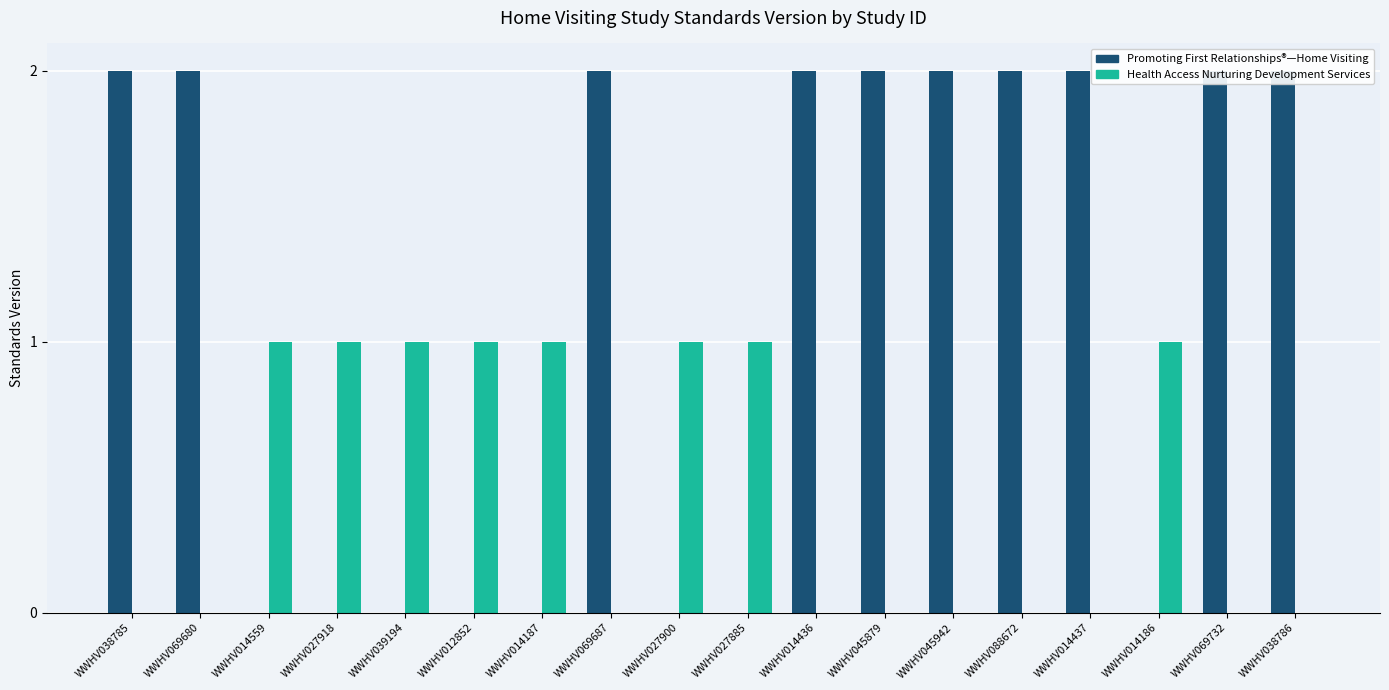

Which has a higher value, WWHV014437 or WWHV039194?

WWHV014437